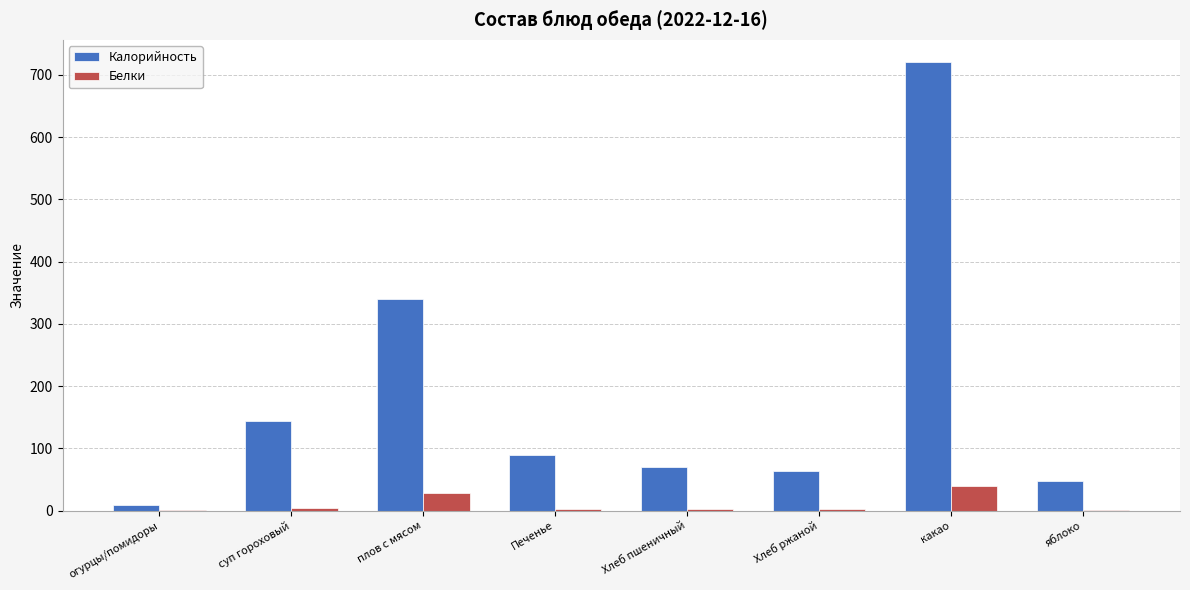

What is the total value across all series at огурцы/помидоры?

9.7